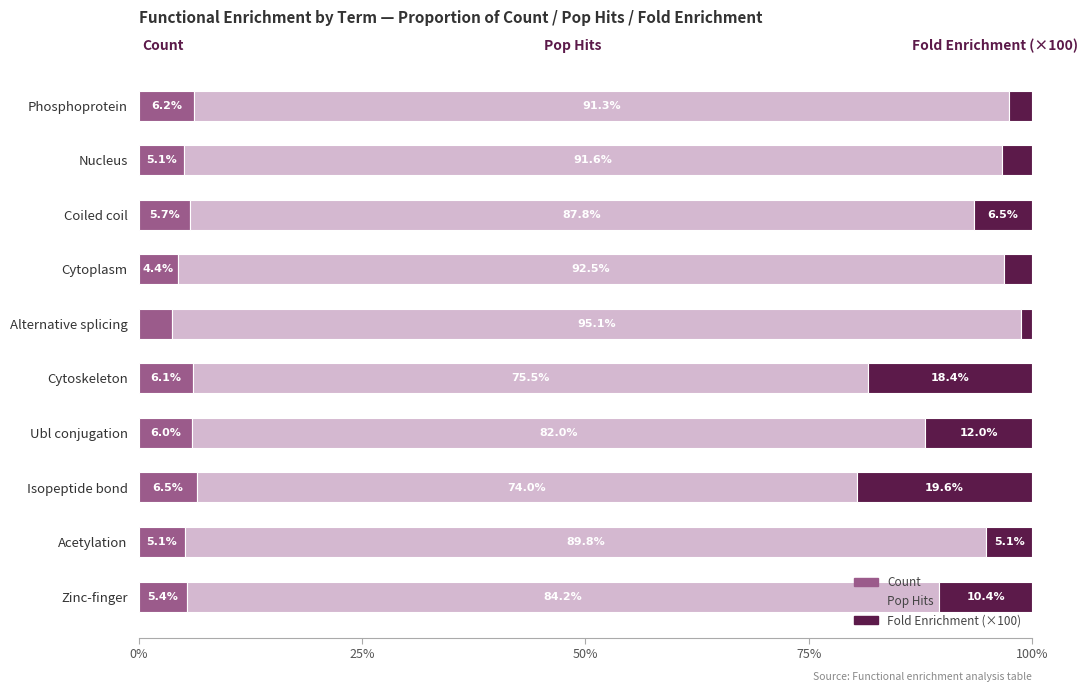

What are all the series names shown in the legend?

Count, Pop Hits, Fold Enrichment (×100)